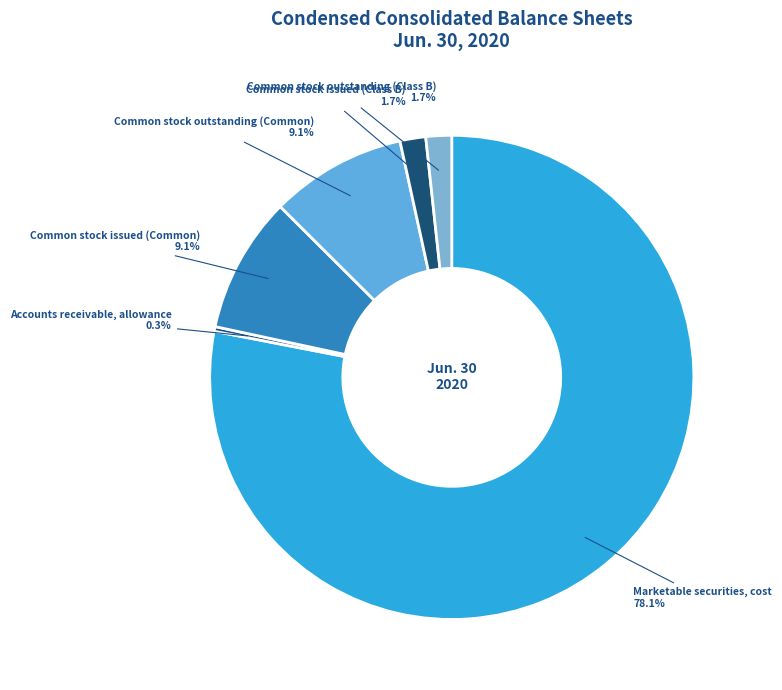

Which category accounts for the majority?

Marketable securities, cost